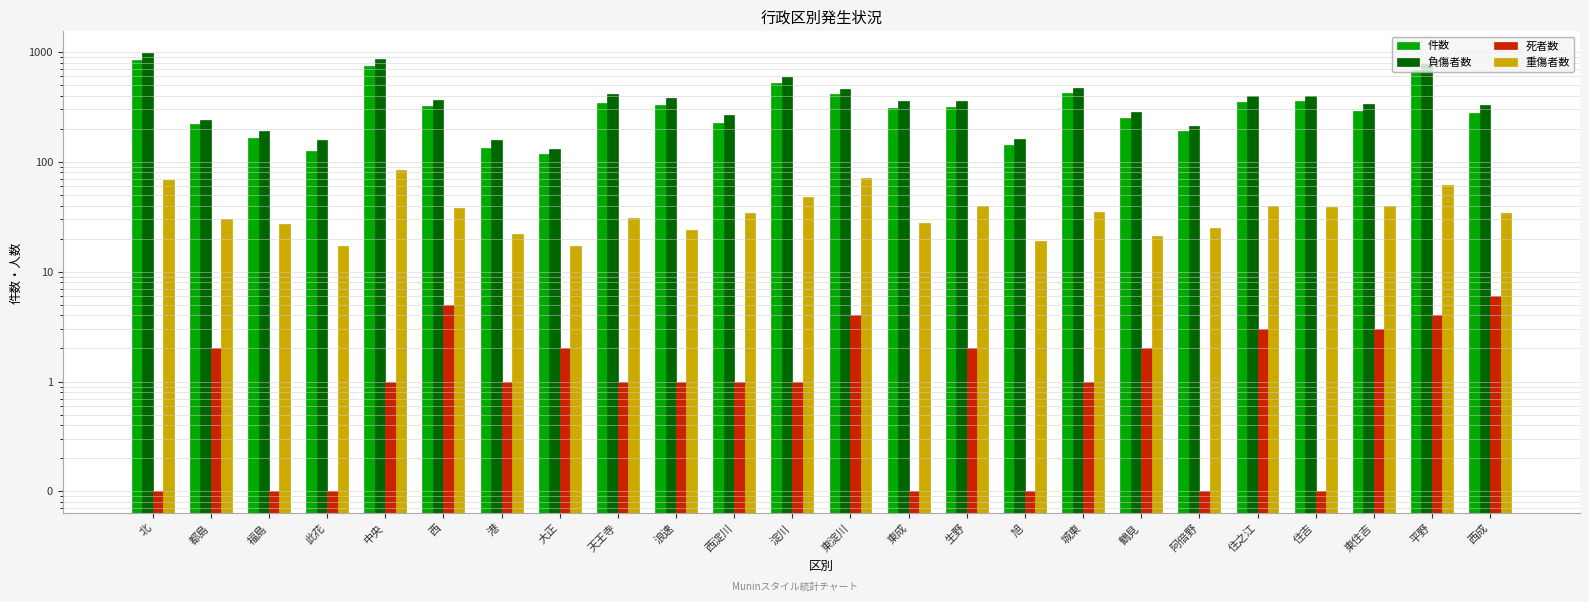

What is the sum of the 負傷者数 values at 北 and 阿倍野?

1184.0